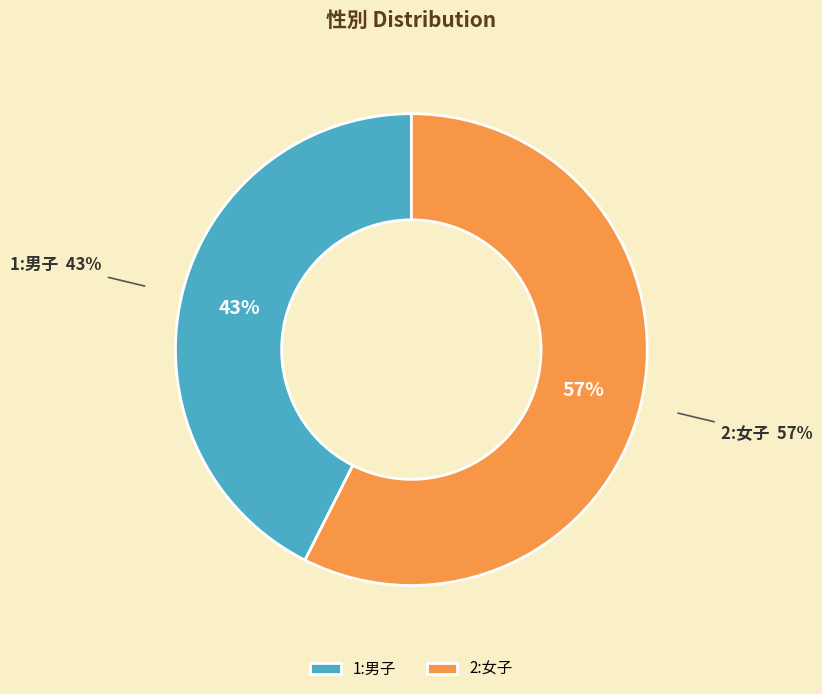

Approximately how many times larger is the value at 1:男子 compared to 2:女子?

0.7